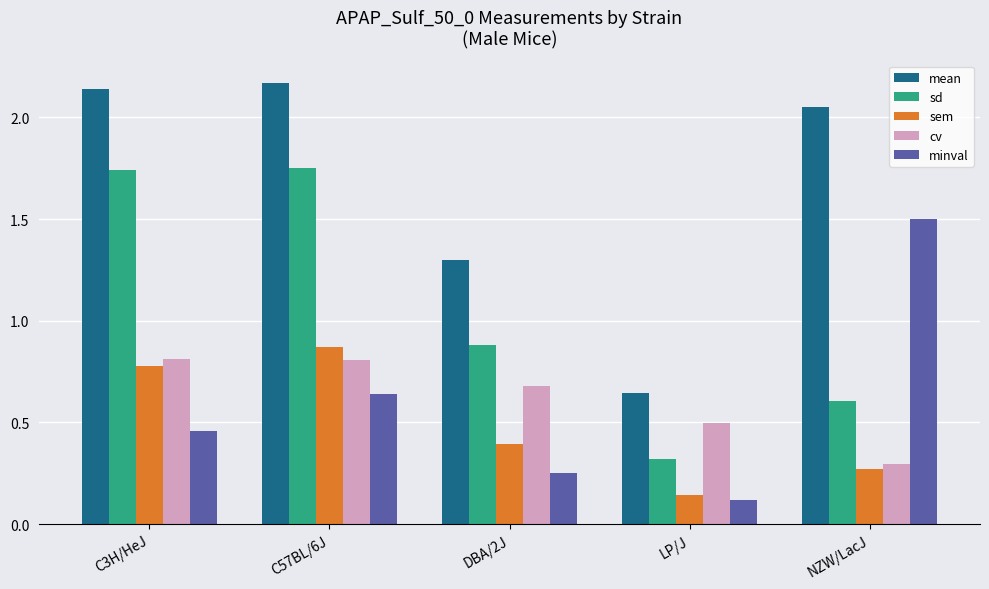

Which series has the largest range (max minus min)?

mean